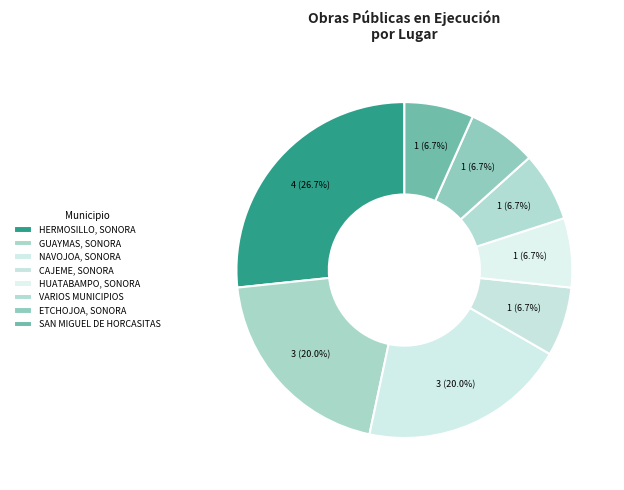

Is there any slice that represents more than half of the pie?

No